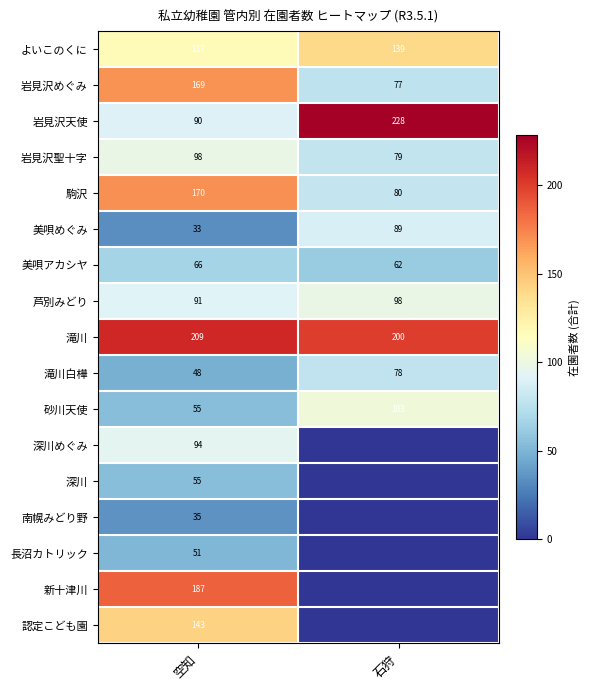

Where is 滝川 nearest to the value 204?

石狩